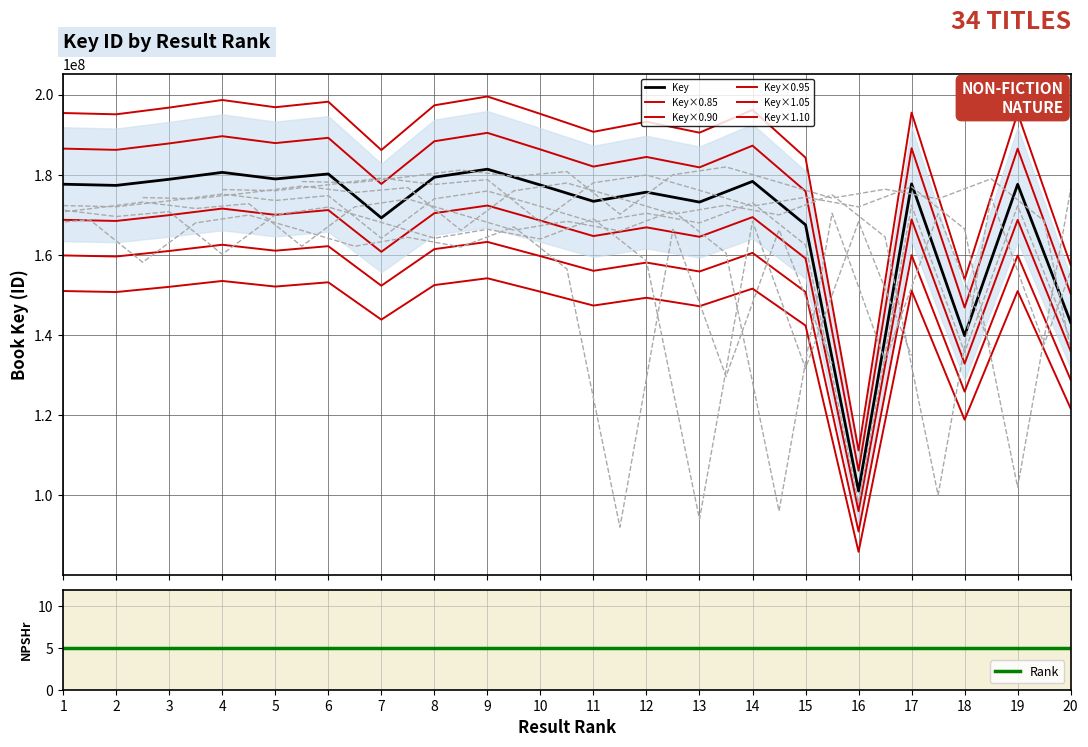

The chart shows a value of 154171457.2 at 9. True or false?

True